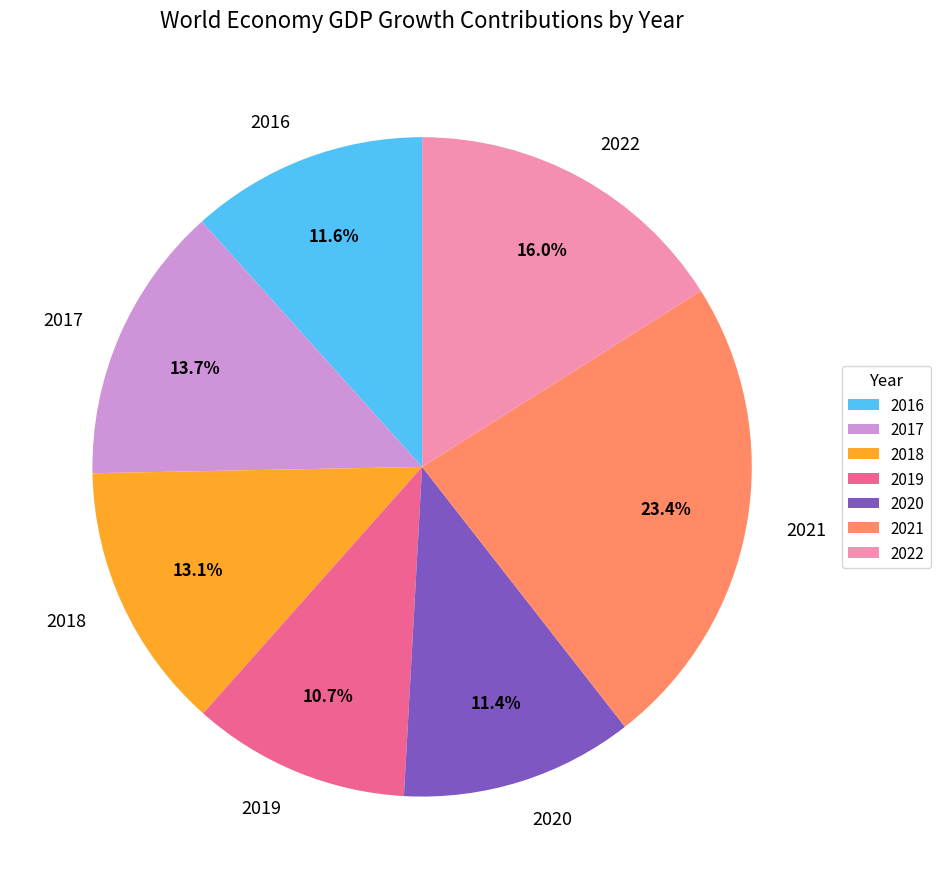

What percentage do 2022 and 2019 together represent?

26.7%